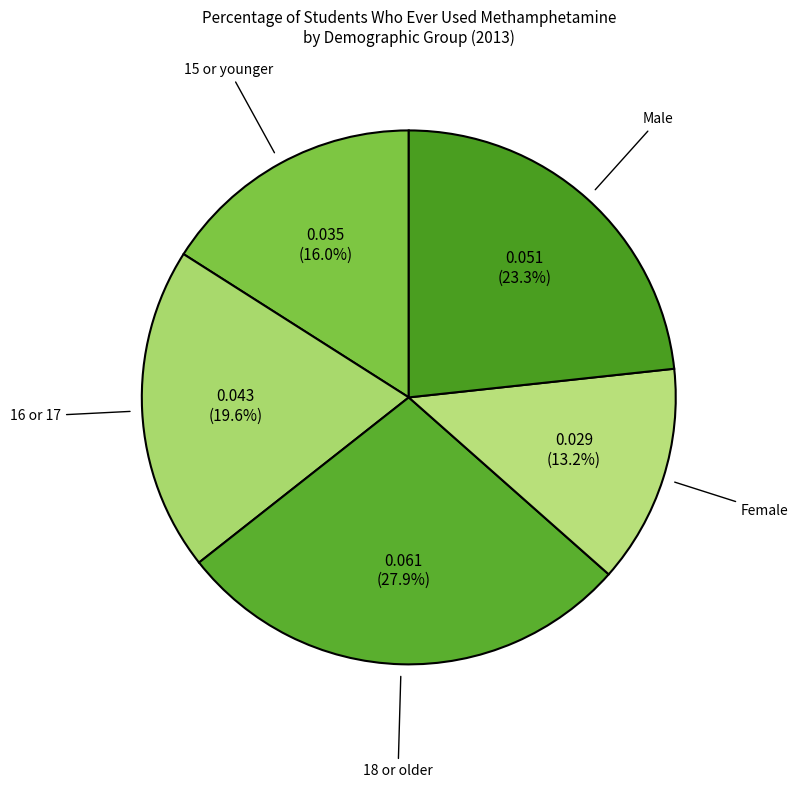

The 16 or 17 slice represents 20% of the pie. True or false?

True